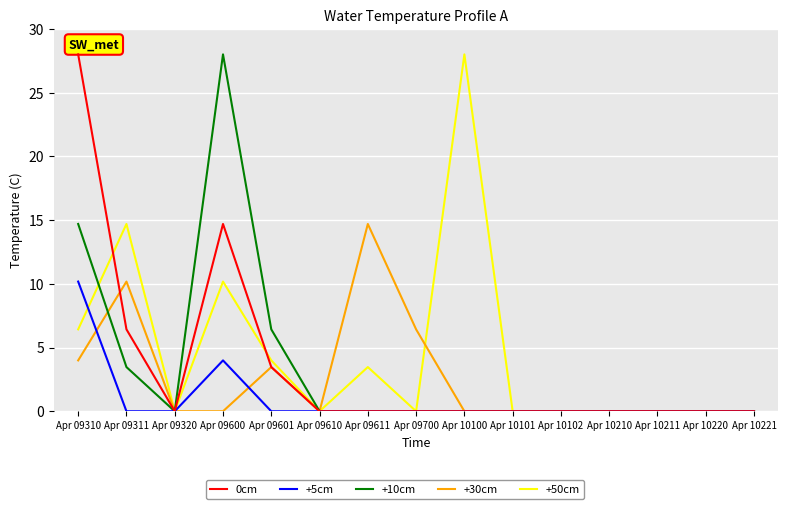

What is the total value across all series at Apr 09611?

18.2